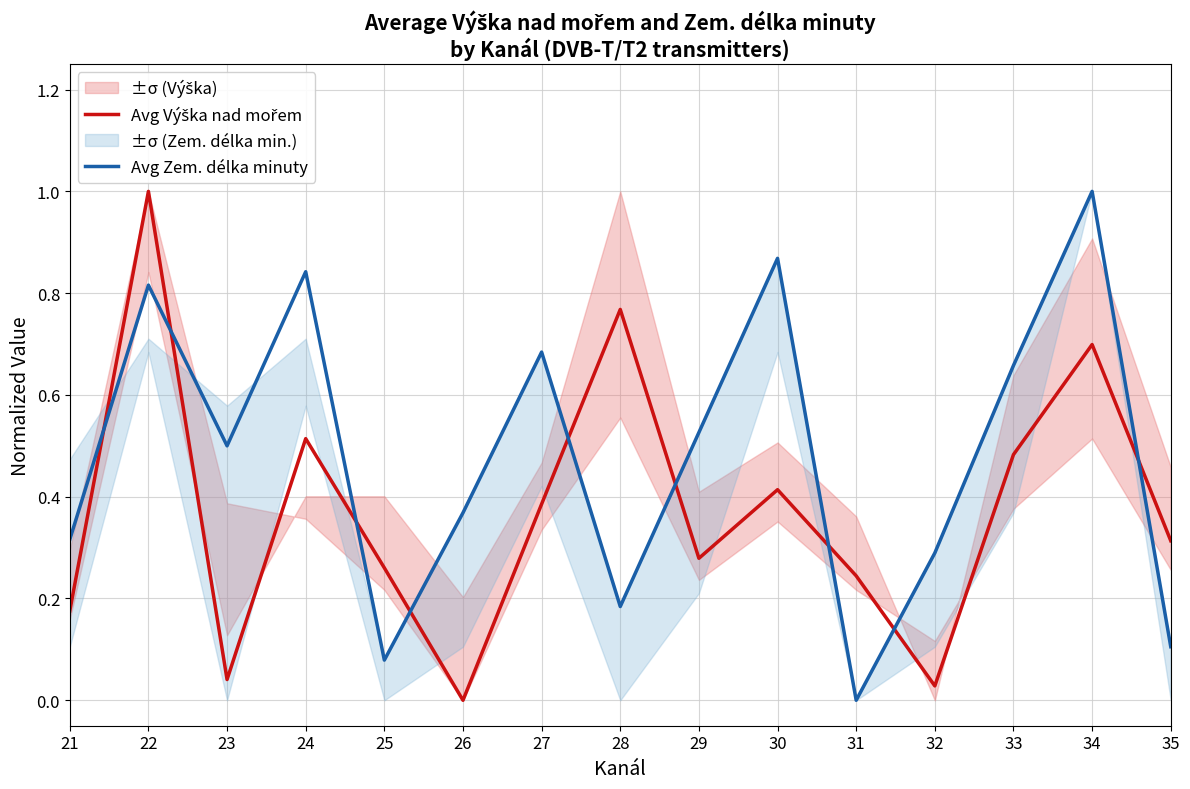

What are all the series names shown in the legend?

Avg Výška nad mořem, Avg Zem. délka minuty